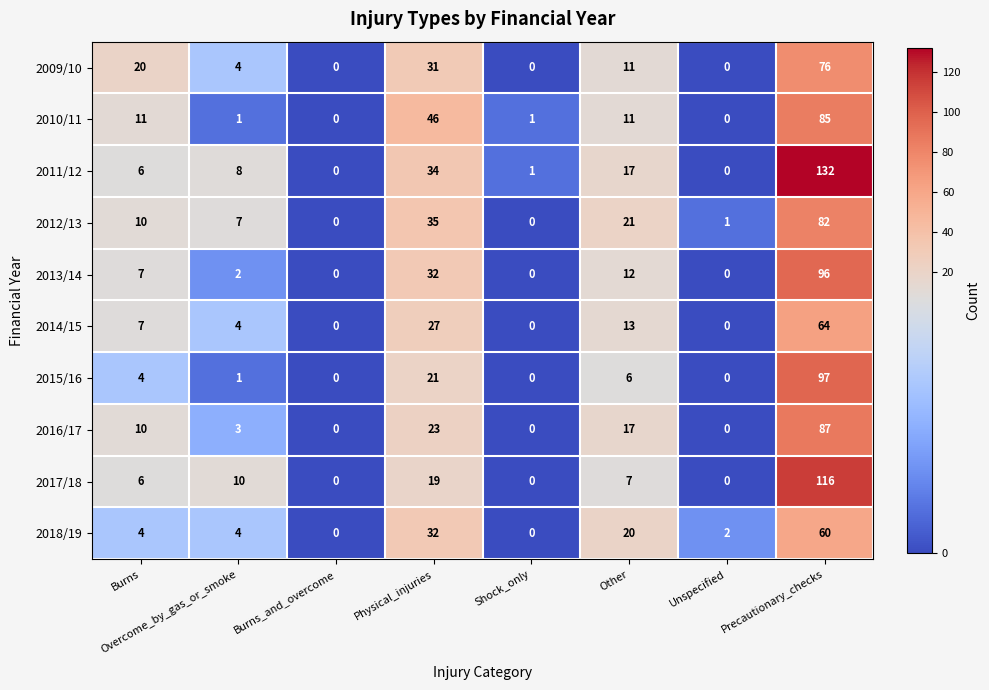

At how many categories does at least one series exceed 56?

1